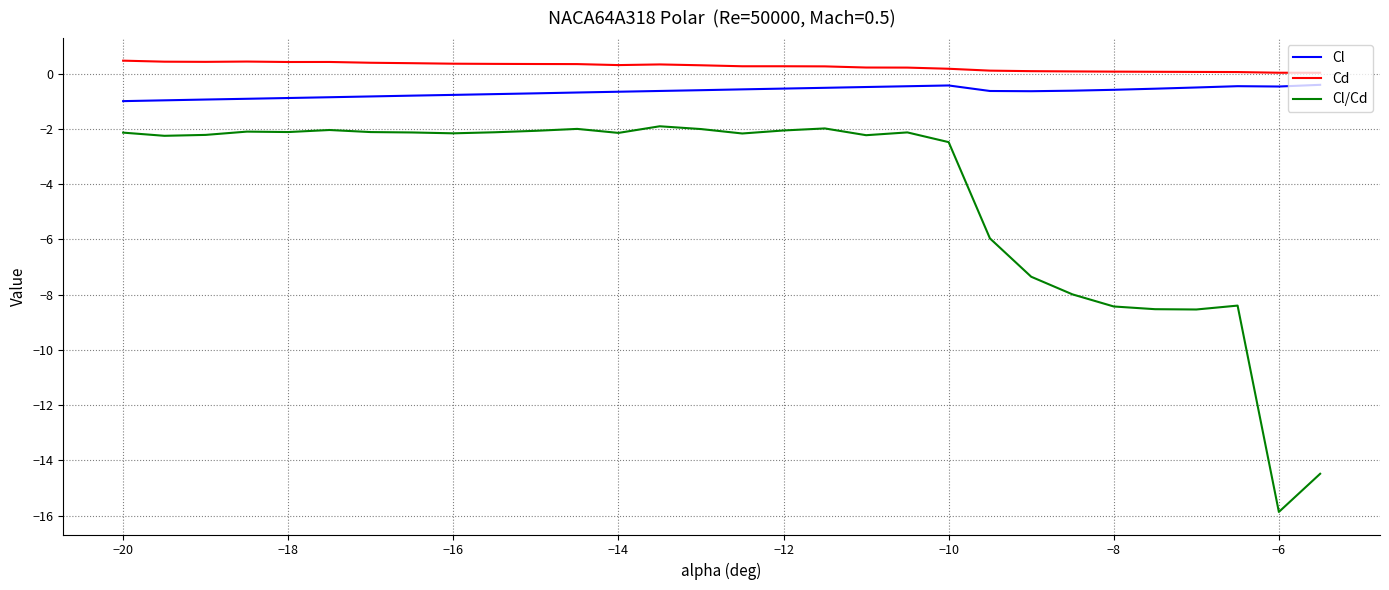

What is the maximum value for Cl?

-0.4